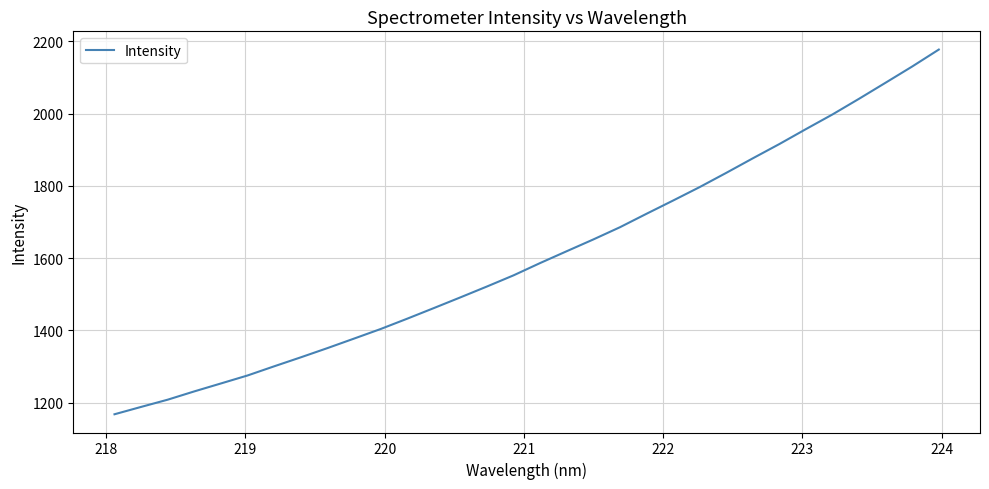

What is the greatest value displayed?

2177.3